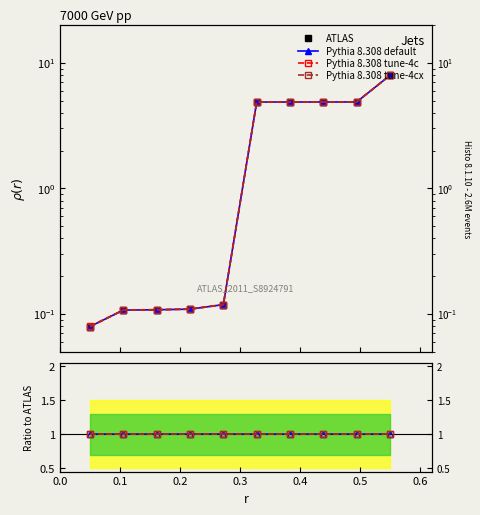

True or false: Pythia 8.308 tune-4c and Pythia 8.308 default intersect in this chart.

False